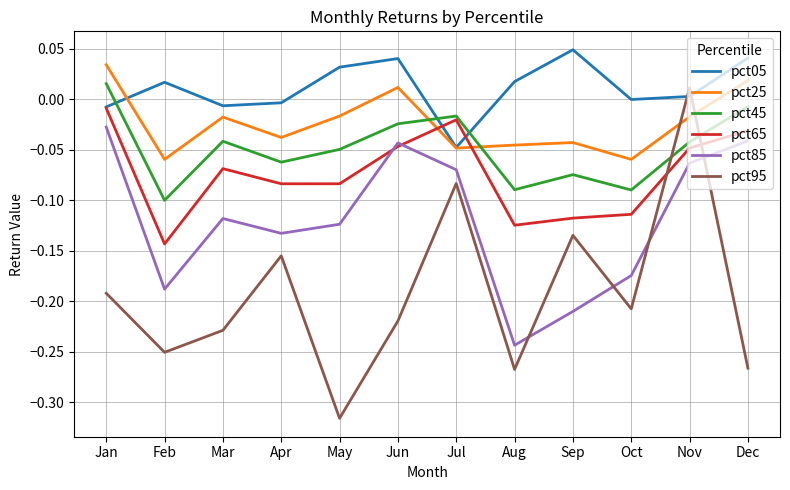

Between Mar and Nov, which series saw the biggest shift?

pct95